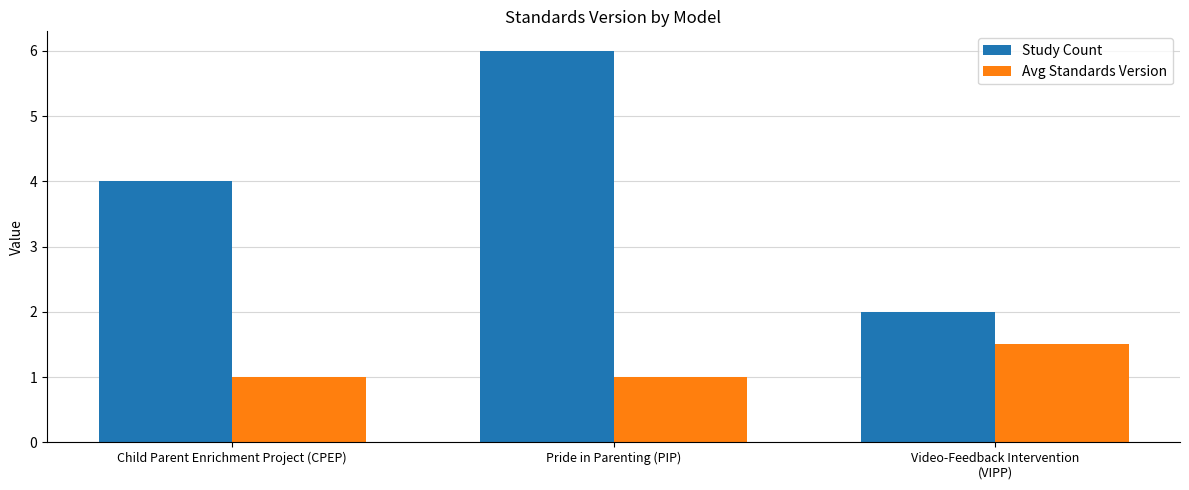

Rank the categories by Study Count value from lowest to highest.

Video-Feedback Intervention
(VIPP), Child Parent Enrichment Project (CPEP), Pride in Parenting (PIP)